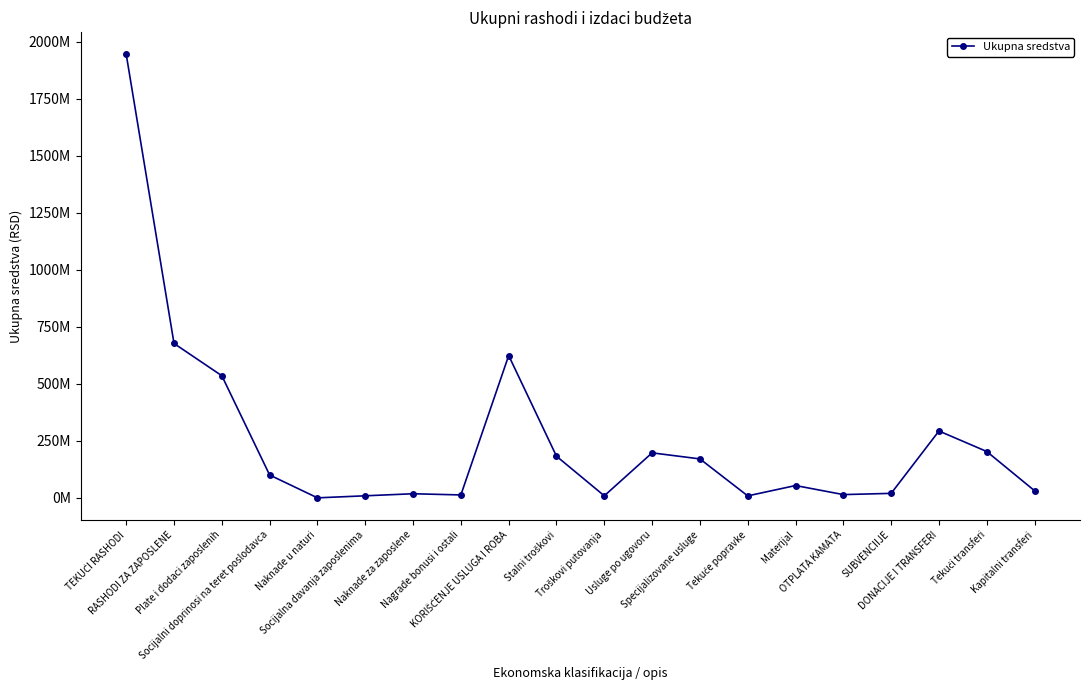

What is the change in value from Plate i dodaci zaposlenih to Stalni troškovi?

-352944000